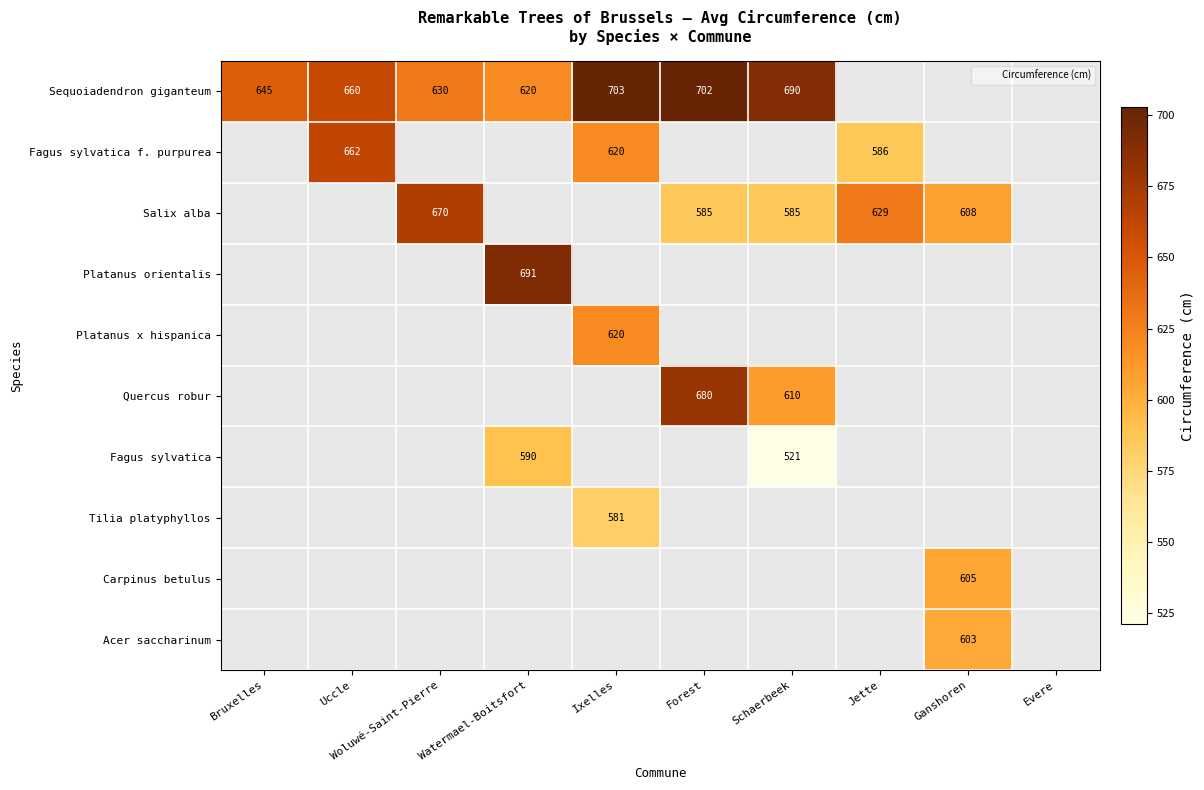

What is the greatest value displayed?

703.0